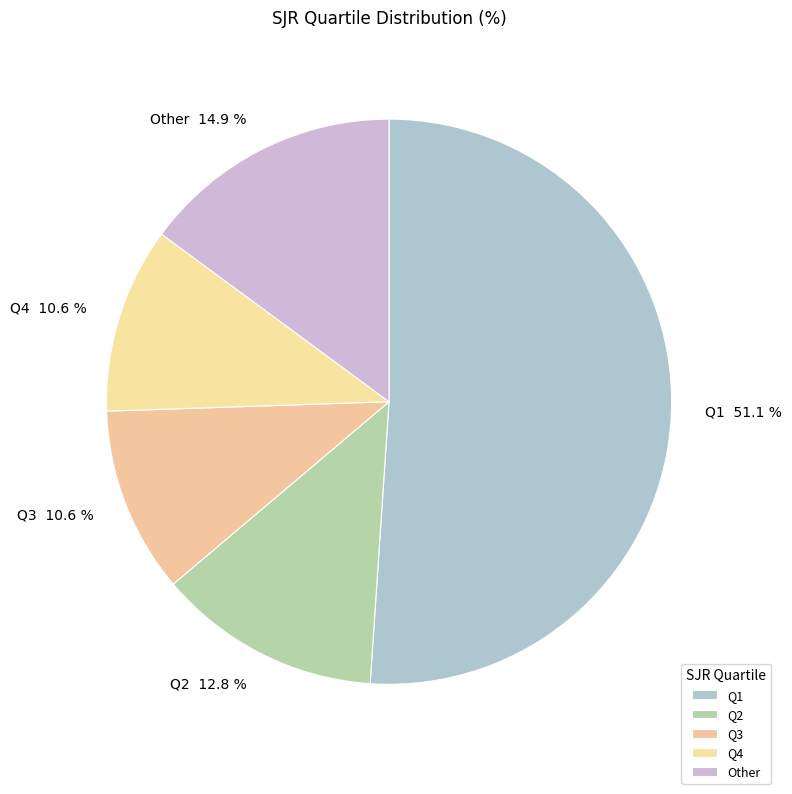

True or false: Other accounts for 15% of the total.

True